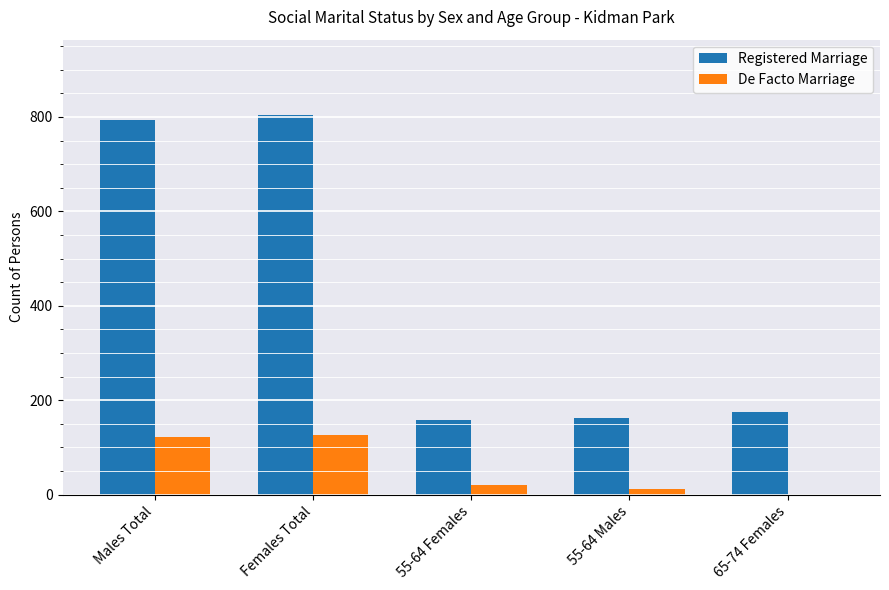

How many data points does each series have?

5